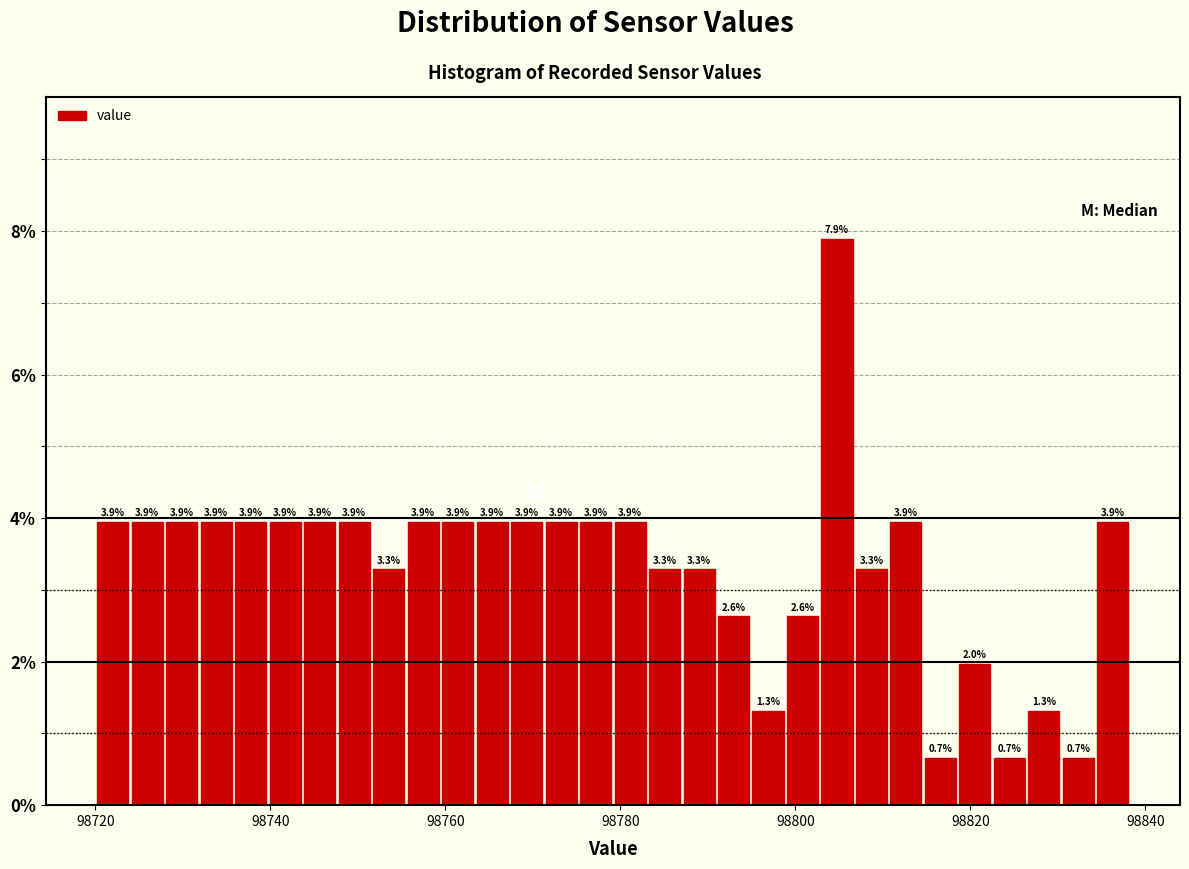

Read against the x-axis, roughly where is the centre of the tallest bar?

98804